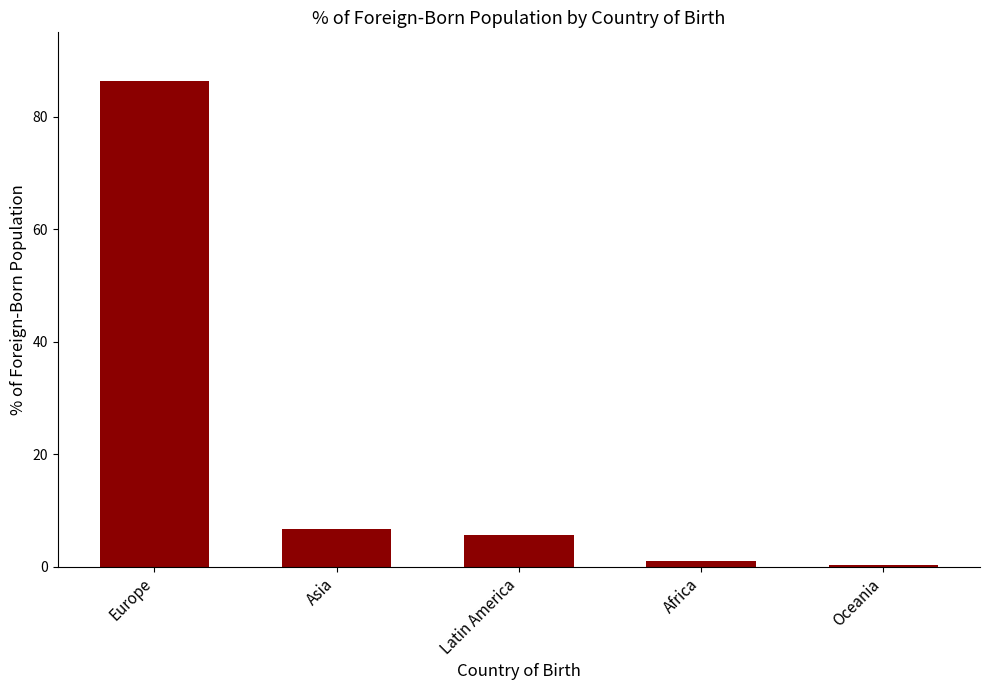

What is the difference between the maximum and minimum values?

86.0